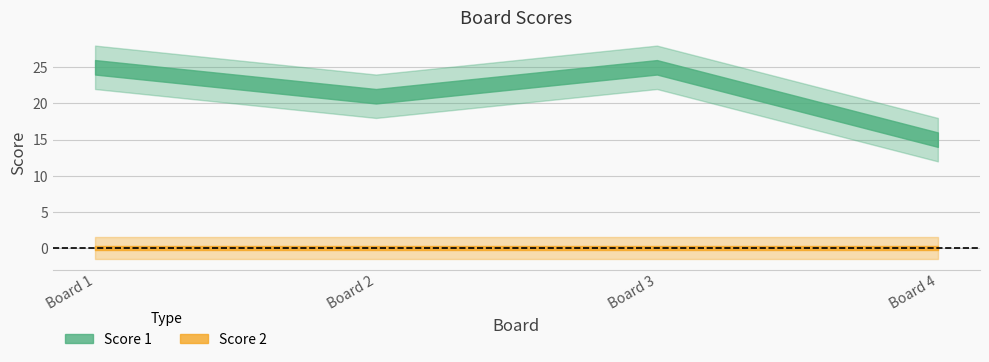

At which label is Score 1 closest to 20?

2